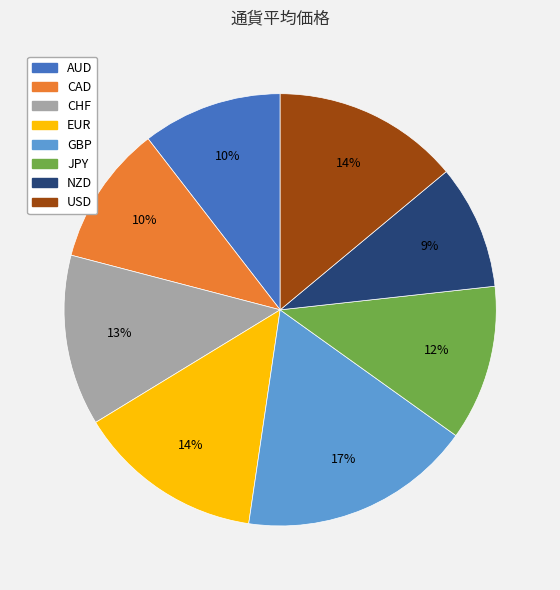

Between AUD and GBP, which is larger?

GBP